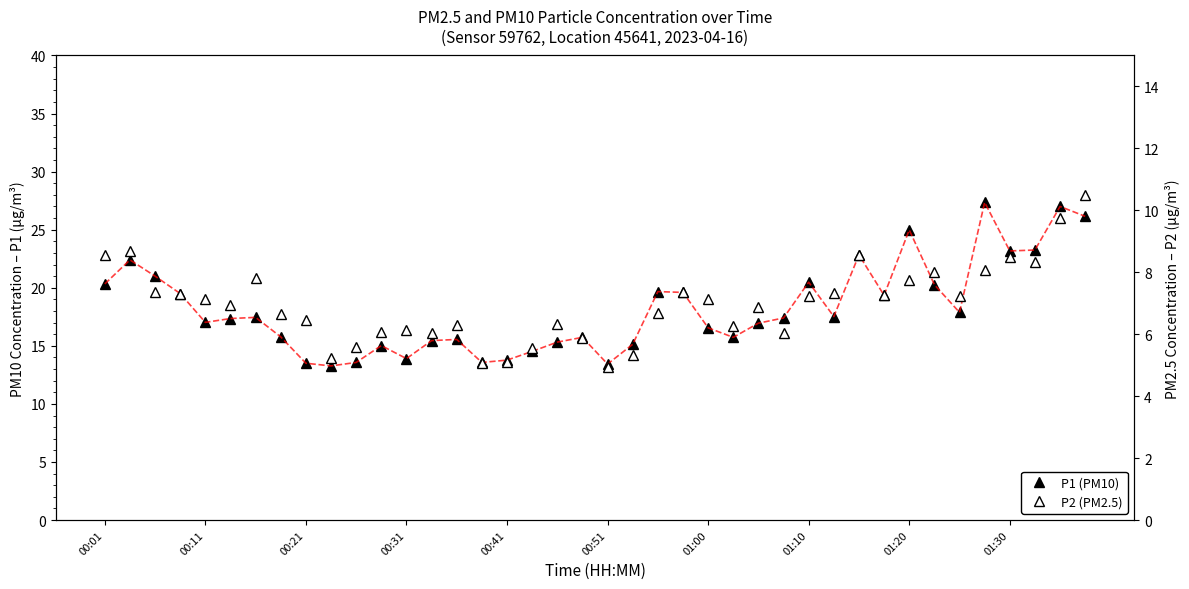

At how many categories does at least one series exceed 16?

24